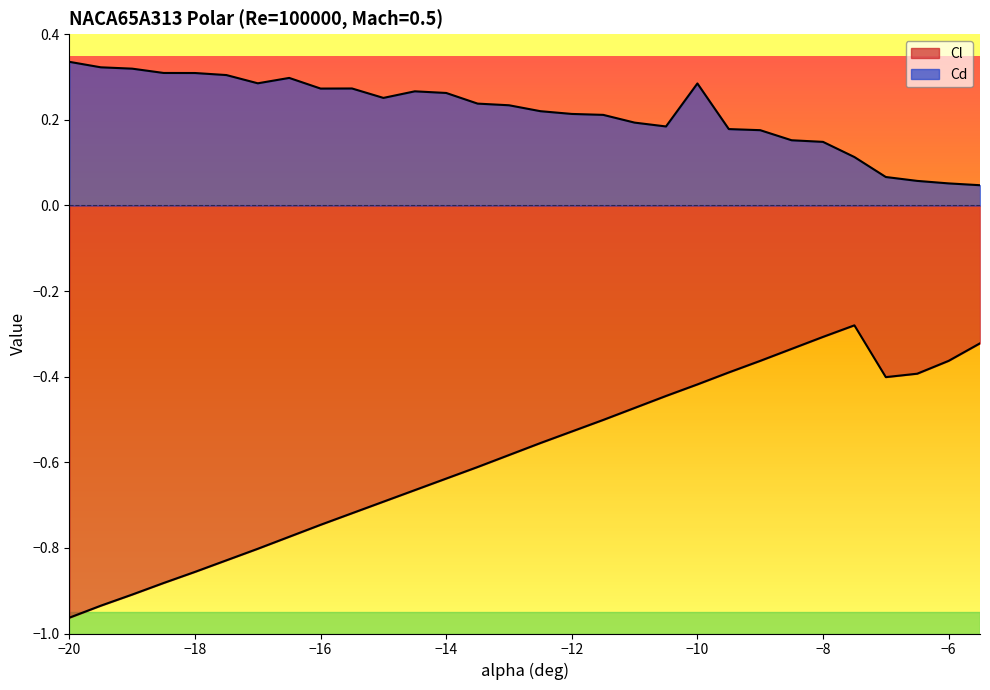

Reading left to right, what are all the values shown in this chart?

Cl: -20=-1.0	-19.5=-0.9	-19=-0.9	-18.5=-0.9	-18=-0.9	-17.5=-0.8	-17=-0.8	-16.5=-0.8	-16=-0.7	-15.5=-0.7	-15=-0.7	-14.5=-0.7	-14=-0.6	-13.5=-0.6	-13=-0.6	-12.5=-0.6	-12=-0.5	-11.5=-0.5	-11=-0.5	-10.5=-0.4	-10=-0.4	-9.5=-0.4	-9=-0.4	-8.5=-0.3	-8=-0.3	-7.5=-0.3	-7=-0.4	-6.5=-0.4	-6=-0.4	-5.5=-0.3
Cd: -20=0.3	-19.5=0.3	-19=0.3	-18.5=0.3	-18=0.3	-17.5=0.3	-17=0.3	-16.5=0.3	-16=0.3	-15.5=0.3	-15=0.3	-14.5=0.3	-14=0.3	-13.5=0.2	-13=0.2	-12.5=0.2	-12=0.2	-11.5=0.2	-11=0.2	-10.5=0.2	-10=0.3	-9.5=0.2	-9=0.2	-8.5=0.2	-8=0.1	-7.5=0.1	-7=0.1	-6.5=0.1	-6=0.1	-5.5=0.0